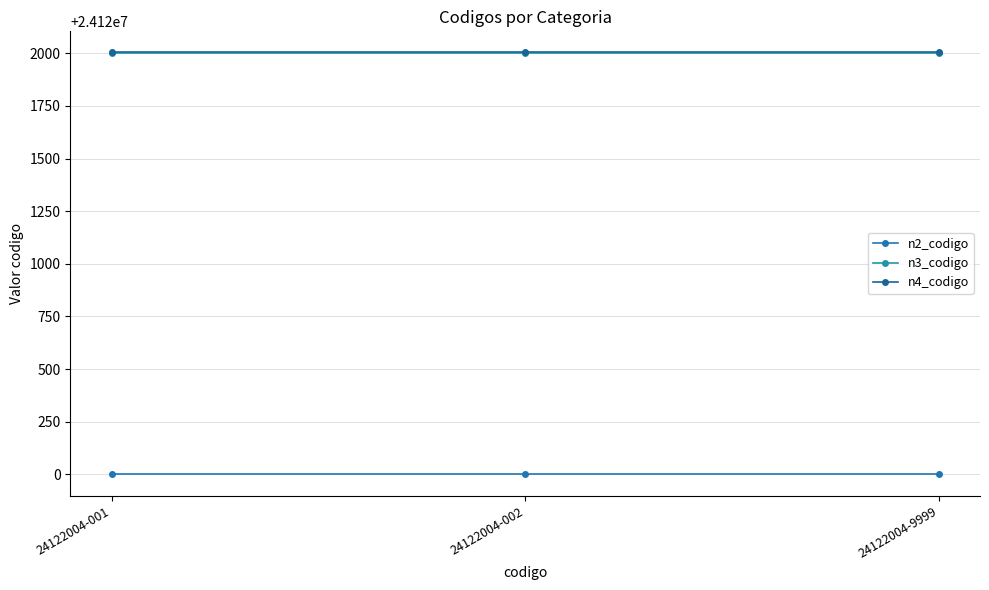

Which series has the widest spread of values?

n2_codigo